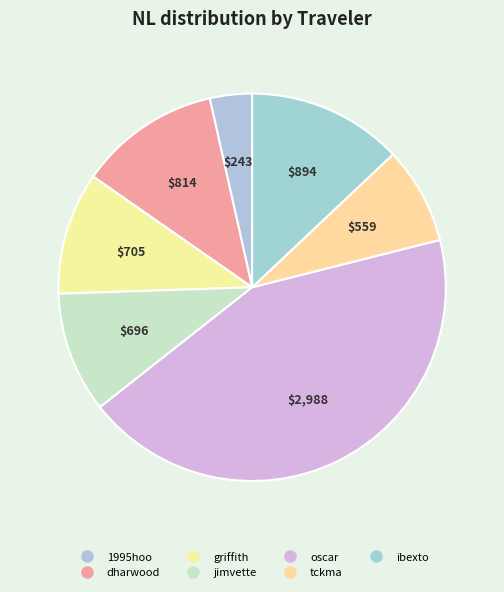

Count the number of slices in the pie.

7